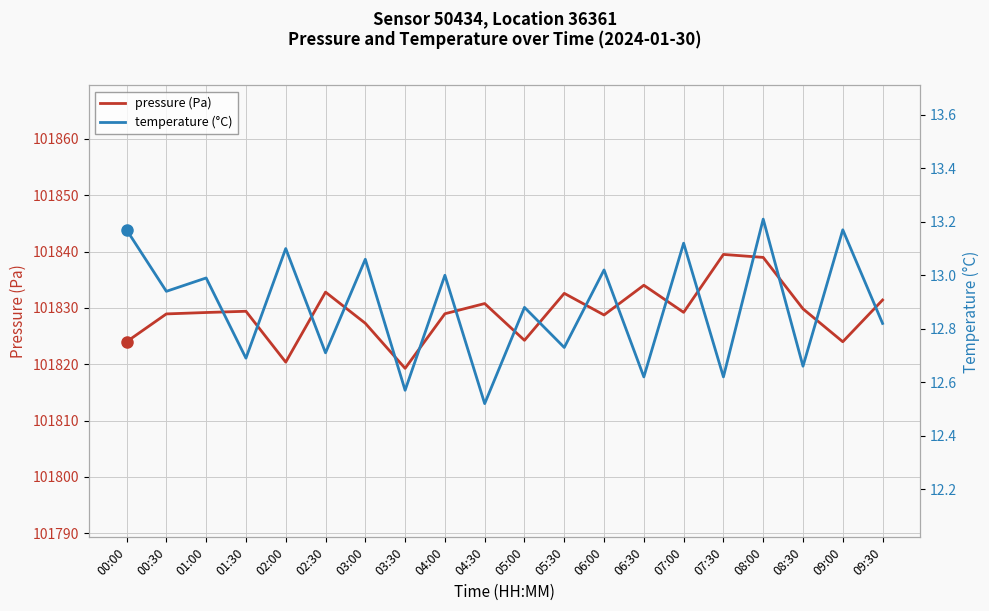

List the labels in order of temperature (°C) value, smallest first.

04:30, 03:30, 06:30, 07:30, 08:30, 01:30, 02:30, 05:30, 09:30, 05:00, 00:30, 01:00, 04:00, 06:00, 03:00, 02:00, 07:00, 00:00, 09:00, 08:00